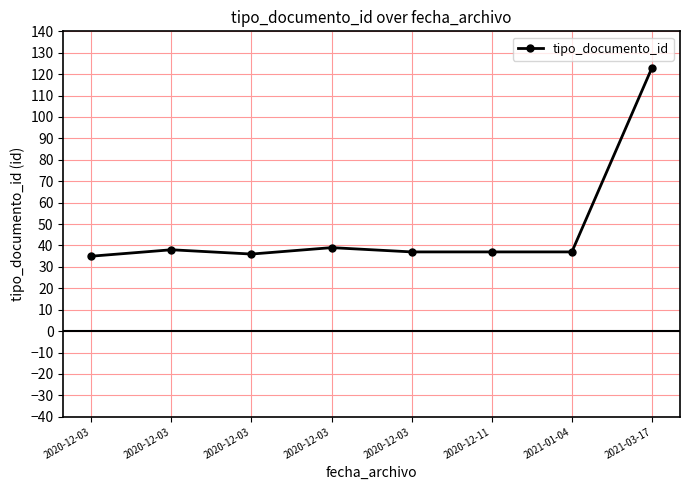

Does the chart have visible grid lines?

Yes